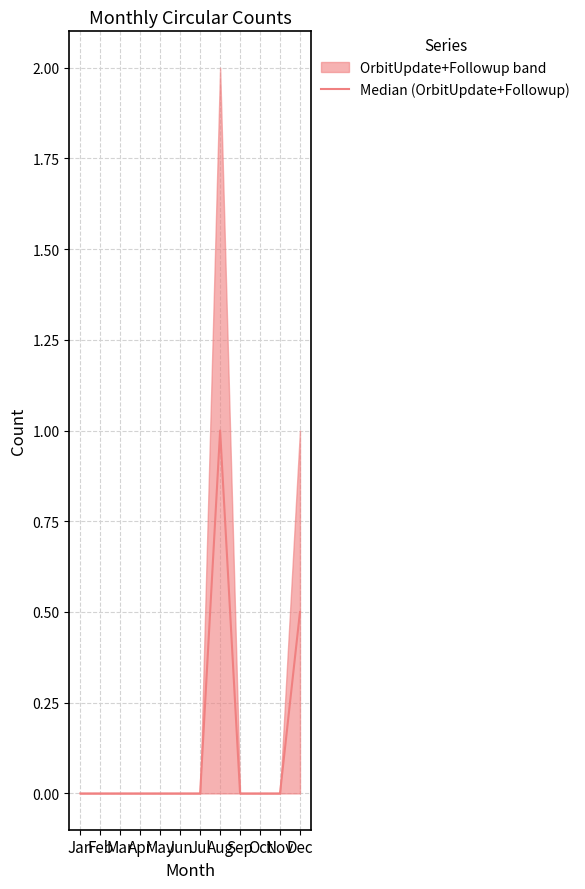

How many interior local peaks (higher than both neighbors) does the data have?

1